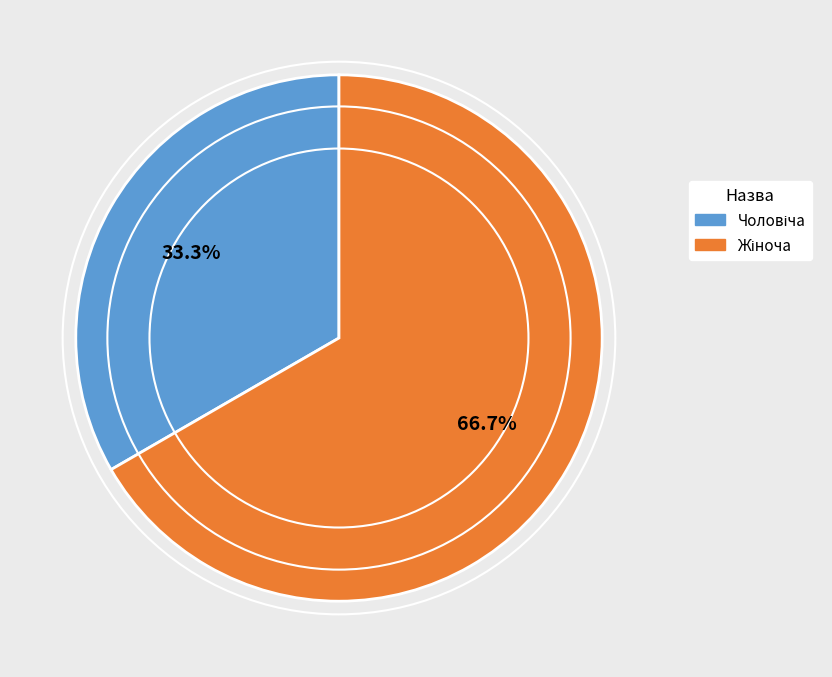

Is there a majority slice in this chart?

Yes